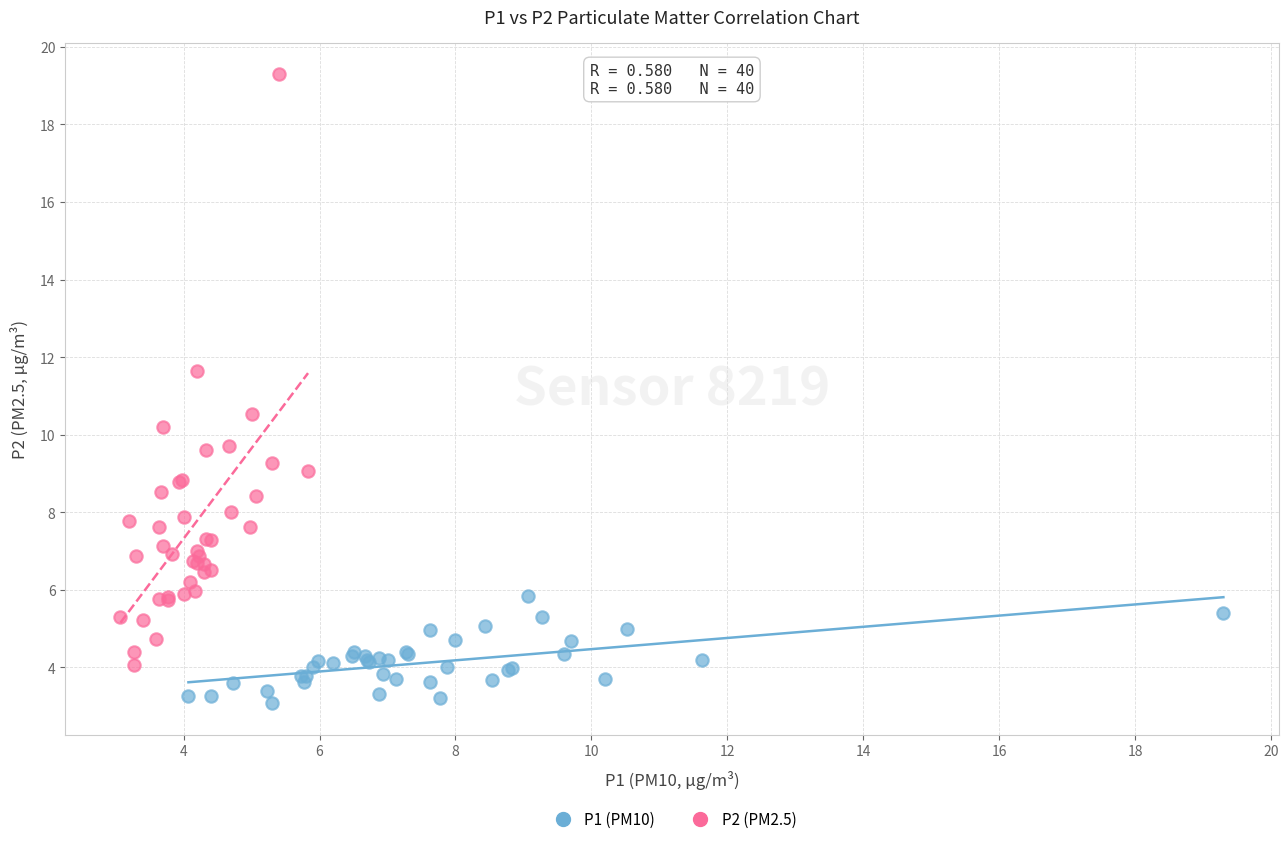

Which series reaches the minimum Y coordinate?

P1 (PM10)